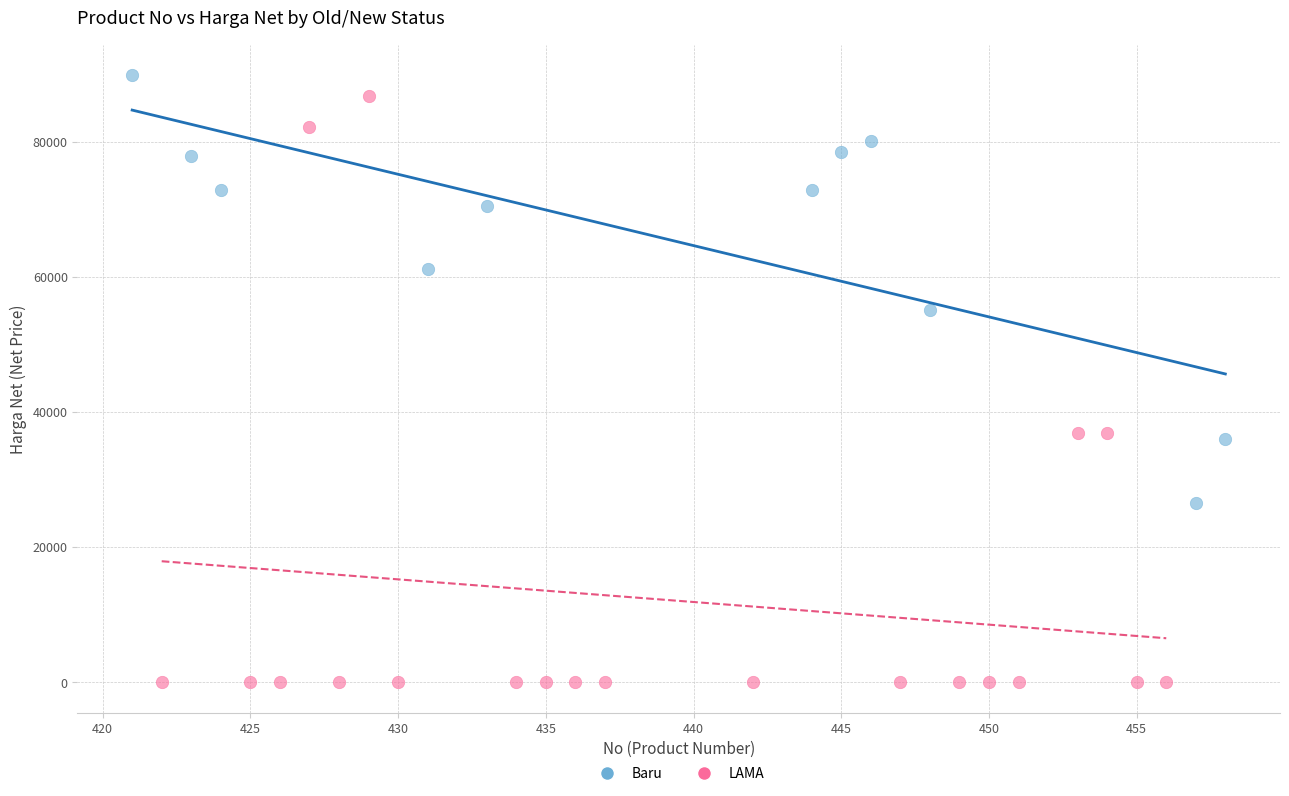

Which series has the largest Y range (max minus min)?

LAMA